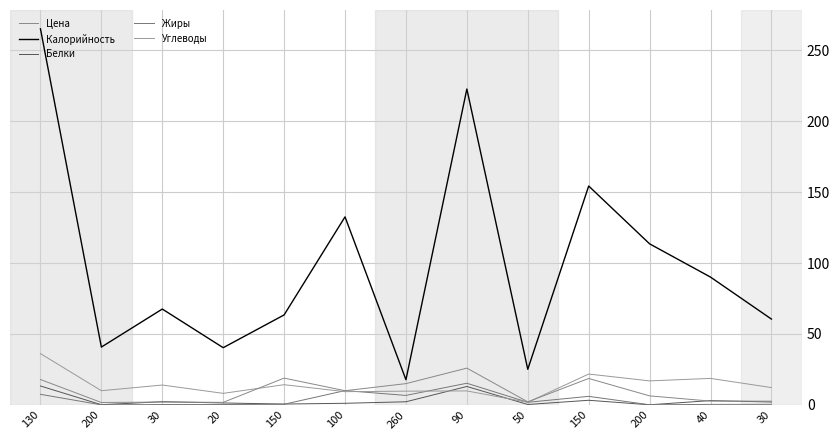

At which category does Калорийность reach its first local peak?

30